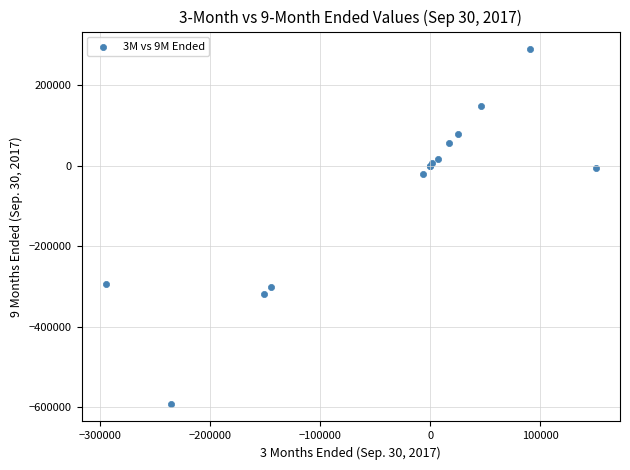

What Y value in the scatter plot is closest to -150928?

-21273.0